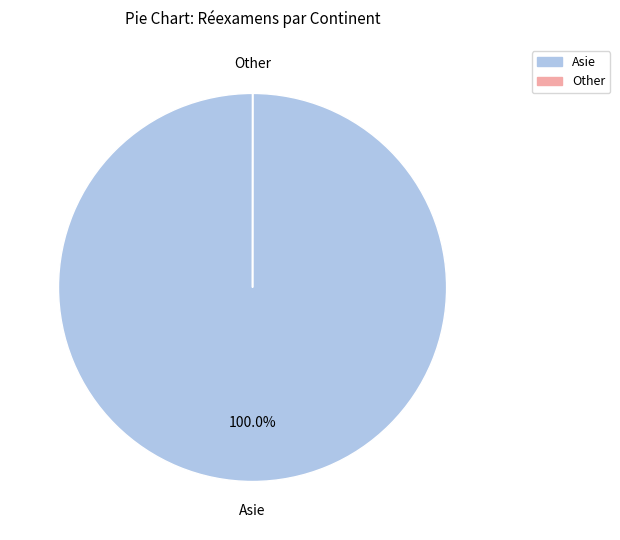

Which slice is the largest?

Asie